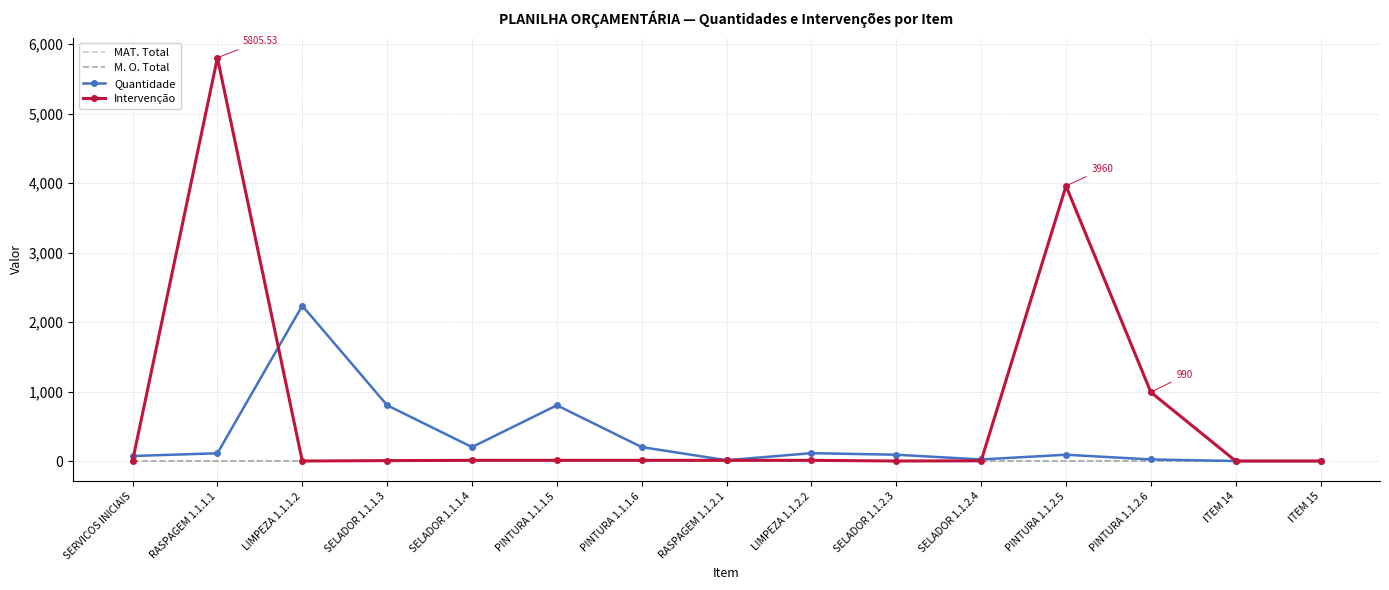

Count the number of categories in the chart.

15